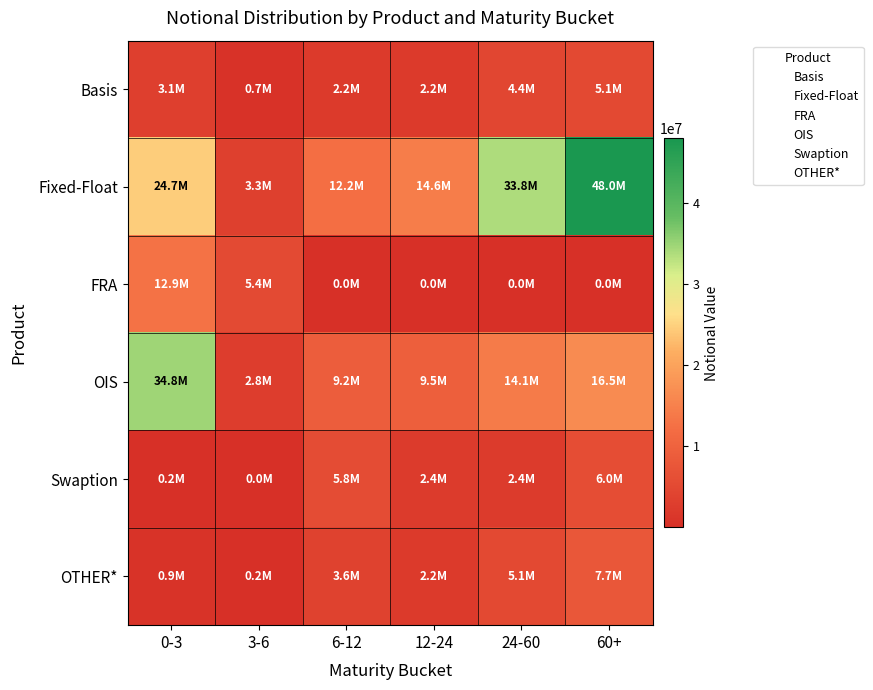

Reading left to right, extract all data points from this chart.

Basis: 0-3=3104244	3-6=678904	6-12=2221128	12-24=2227805	24-60=4396069	60+=5084056
Fixed-Float: 0-3=24703921	3-6=3261130	6-12=12196831	12-24=14596760	24-60=33809538	60+=48005725
FRA: 0-3=12938728	3-6=5371661	6-12=31050	12-24=845	24-60=1761	60+=516
OIS: 0-3=34756860	3-6=2809865	6-12=9167082	12-24=9471140	24-60=14087850	60+=16513841
Swaption: 0-3=170005	3-6=15702	6-12=5781251	12-24=2435724	24-60=2355083	60+=5963913
OTHER*: 0-3=926776	3-6=220205	6-12=3564153	12-24=2185149	24-60=5131162	60+=7696404